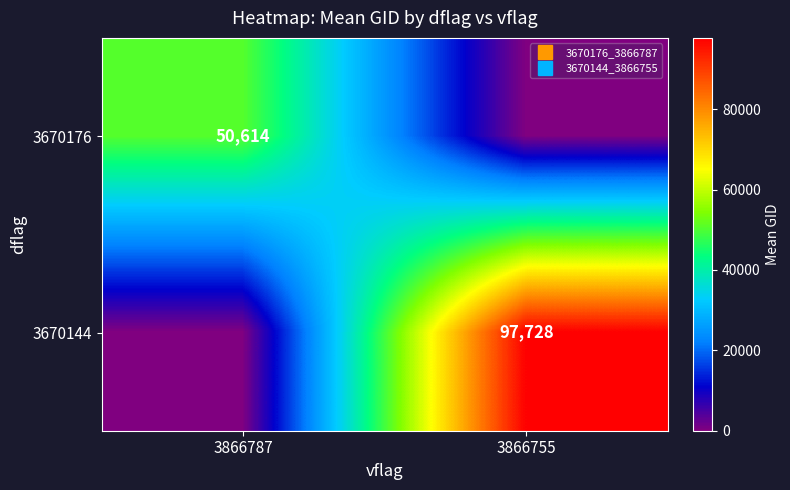

What is the difference between the highest and lowest values at 3866755?

97727.8